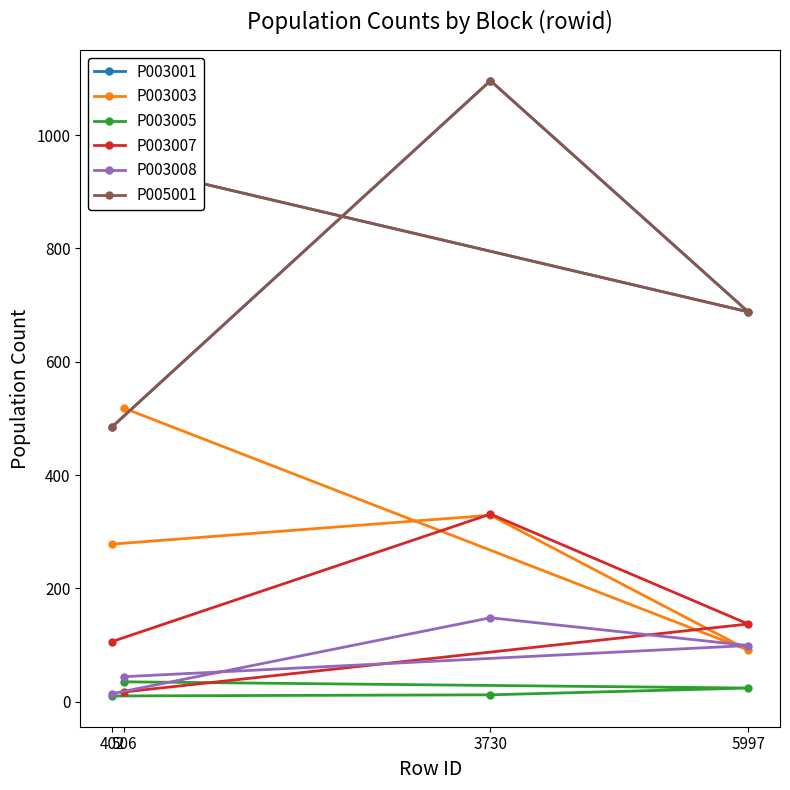

Is this an area chart (filled region under the line)?

No